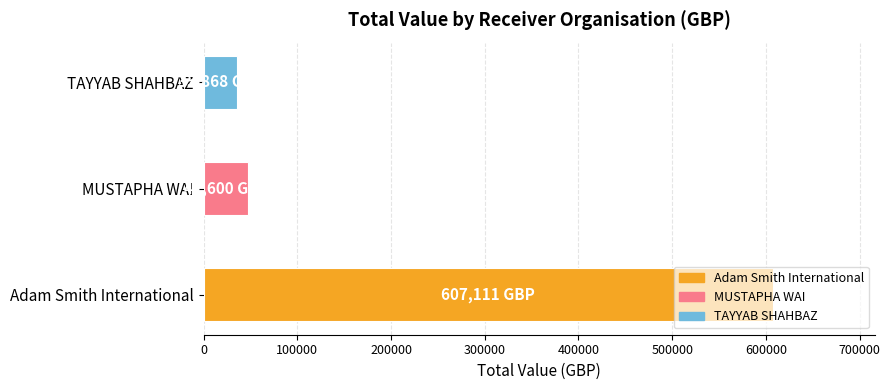

The value at TAYYAB SHAHBAZ is 35868. True or false?

True